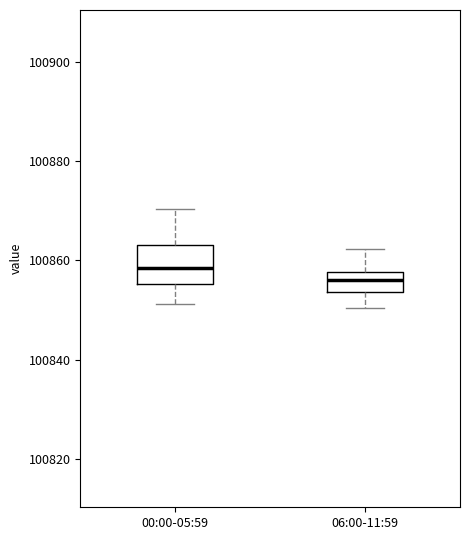

Comparing the boxes themselves (not the whiskers), which one is the tallest?

00:00-05:59